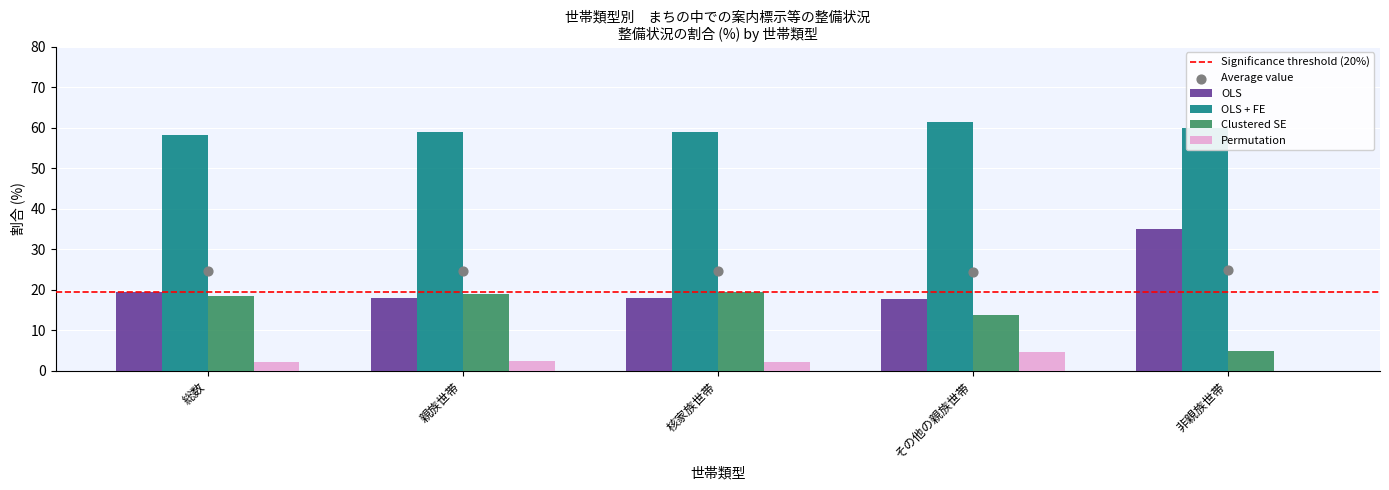

Which series has the largest total across all categories?

OLS + FE